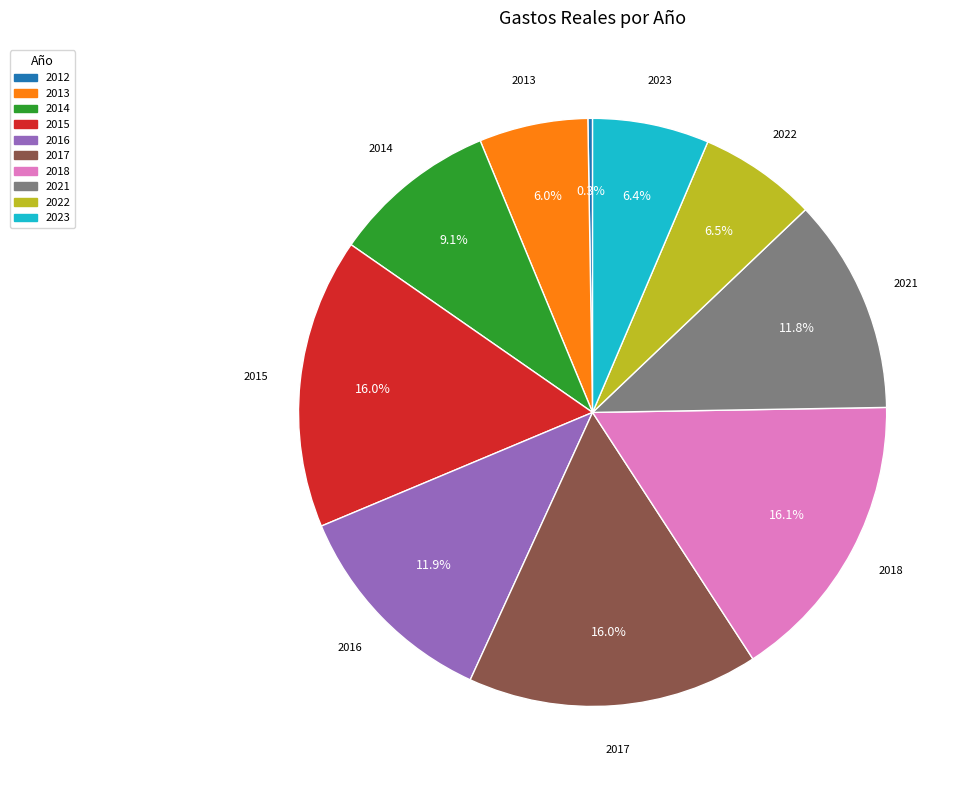

Does any single category account for the majority?

No